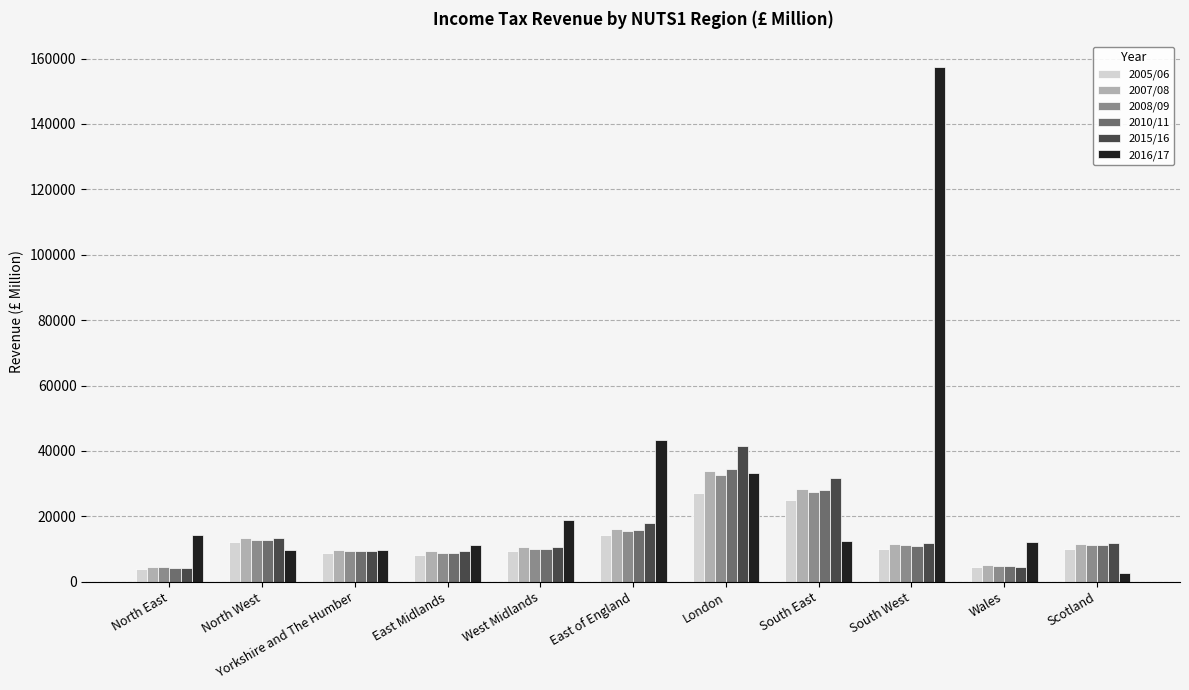

Which series has the largest range (max minus min)?

2016/17